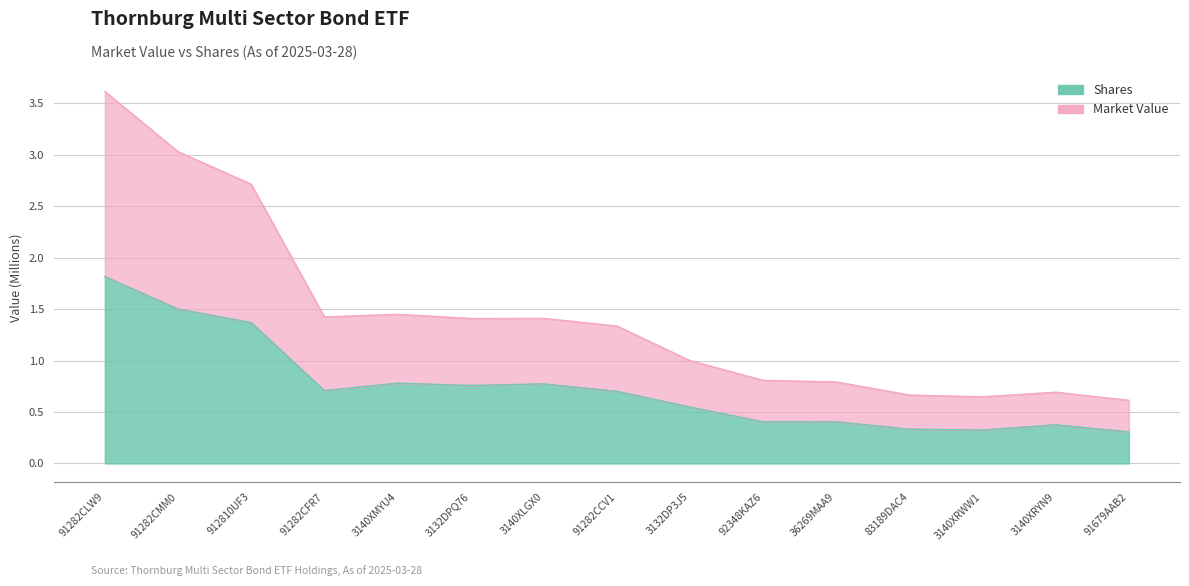

What are all the series names shown in the legend?

Market Value, Shares